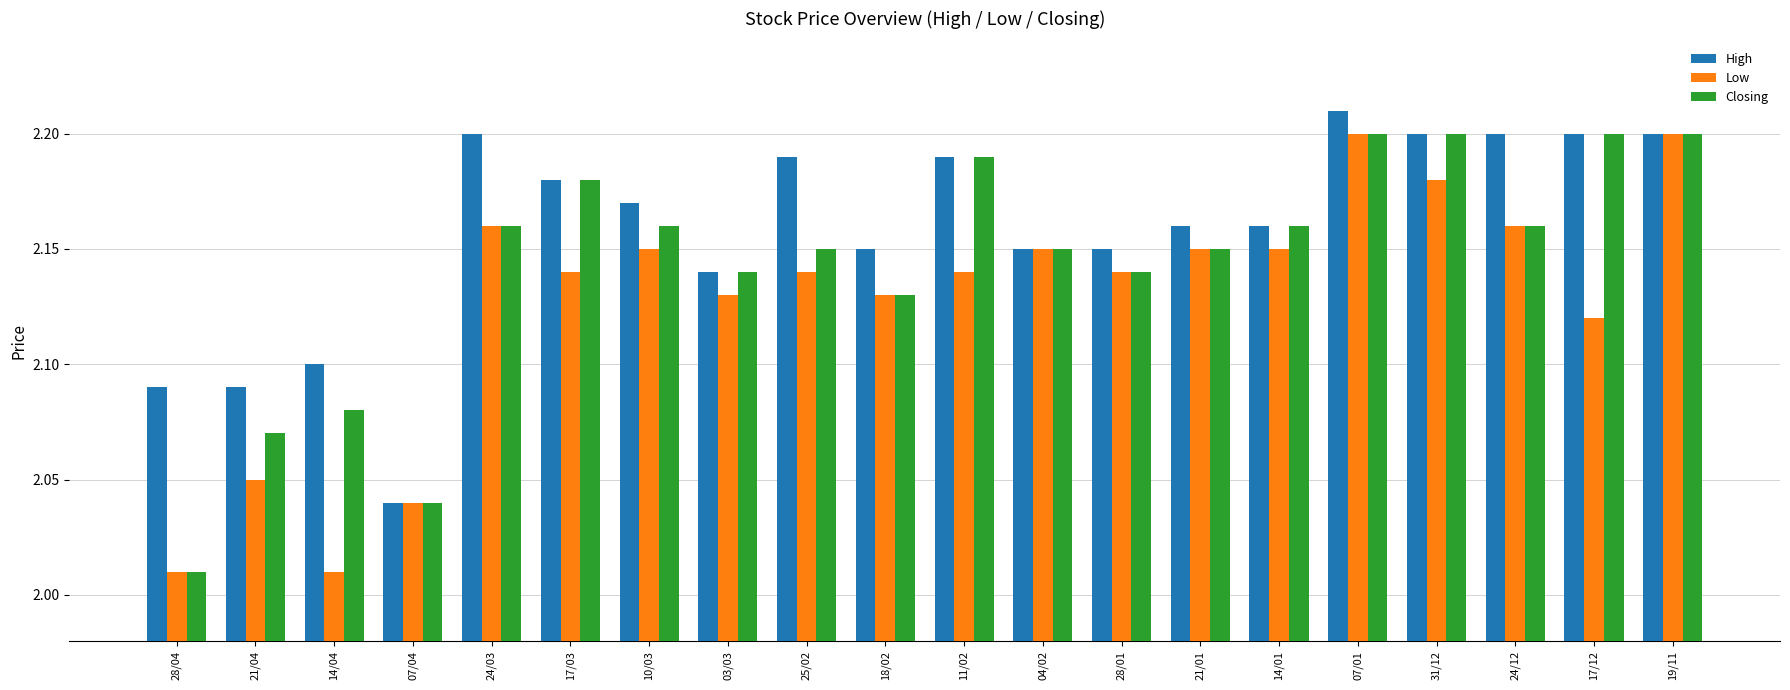

Where is High nearest to the value 2?

07/04